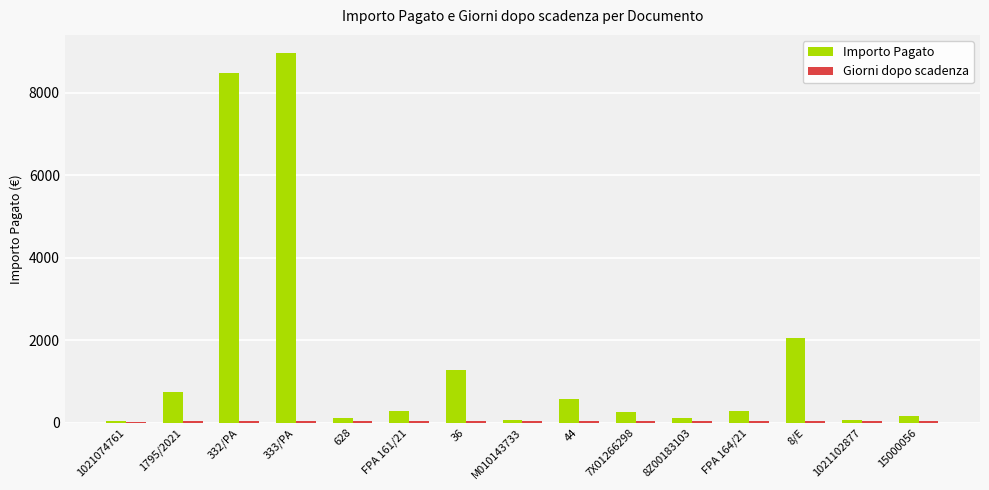

At which label is Importo Pagato closest to 4501?

8/E